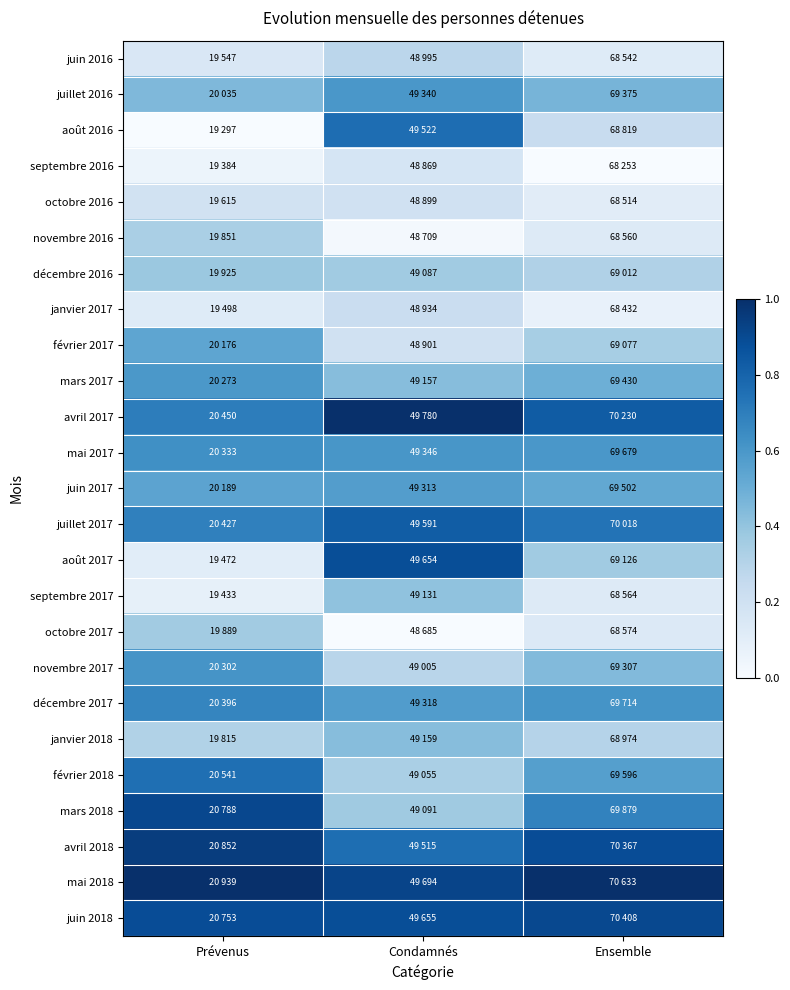

Reading right to left, list all the values displayed in this chart.

juin 2016: Ensemble=0.1	Condamnés=0.3	Prévenus=0.2
juillet 2016: Ensemble=0.5	Condamnés=0.6	Prévenus=0.4
août 2016: Ensemble=0.2	Condamnés=0.8	Prévenus=0.0
septembre 2016: Ensemble=0.0	Condamnés=0.2	Prévenus=0.1
octobre 2016: Ensemble=0.1	Condamnés=0.2	Prévenus=0.2
novembre 2016: Ensemble=0.1	Condamnés=0.0	Prévenus=0.3
décembre 2016: Ensemble=0.3	Condamnés=0.4	Prévenus=0.4
janvier 2017: Ensemble=0.1	Condamnés=0.2	Prévenus=0.1
février 2017: Ensemble=0.3	Condamnés=0.2	Prévenus=0.5
mars 2017: Ensemble=0.5	Condamnés=0.4	Prévenus=0.6
avril 2017: Ensemble=0.8	Condamnés=1.0	Prévenus=0.7
mai 2017: Ensemble=0.6	Condamnés=0.6	Prévenus=0.6
juin 2017: Ensemble=0.5	Condamnés=0.6	Prévenus=0.5
juillet 2017: Ensemble=0.7	Condamnés=0.8	Prévenus=0.7
août 2017: Ensemble=0.4	Condamnés=0.9	Prévenus=0.1
septembre 2017: Ensemble=0.1	Condamnés=0.4	Prévenus=0.1
octobre 2017: Ensemble=0.1	Condamnés=0.0	Prévenus=0.4
novembre 2017: Ensemble=0.4	Condamnés=0.3	Prévenus=0.6
décembre 2017: Ensemble=0.6	Condamnés=0.6	Prévenus=0.7
janvier 2018: Ensemble=0.3	Condamnés=0.4	Prévenus=0.3
février 2018: Ensemble=0.6	Condamnés=0.3	Prévenus=0.8
mars 2018: Ensemble=0.7	Condamnés=0.4	Prévenus=0.9
avril 2018: Ensemble=0.9	Condamnés=0.8	Prévenus=0.9
mai 2018: Ensemble=1.0	Condamnés=0.9	Prévenus=1.0
juin 2018: Ensemble=0.9	Condamnés=0.9	Prévenus=0.9